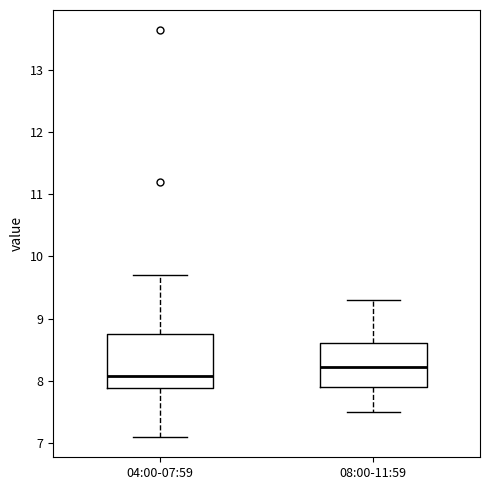

Where does the upper whisker of the box for 08:00-11:59 end on the y-axis? The values are not printed on the chart, so give them approximately, as read against the axis.

9.3